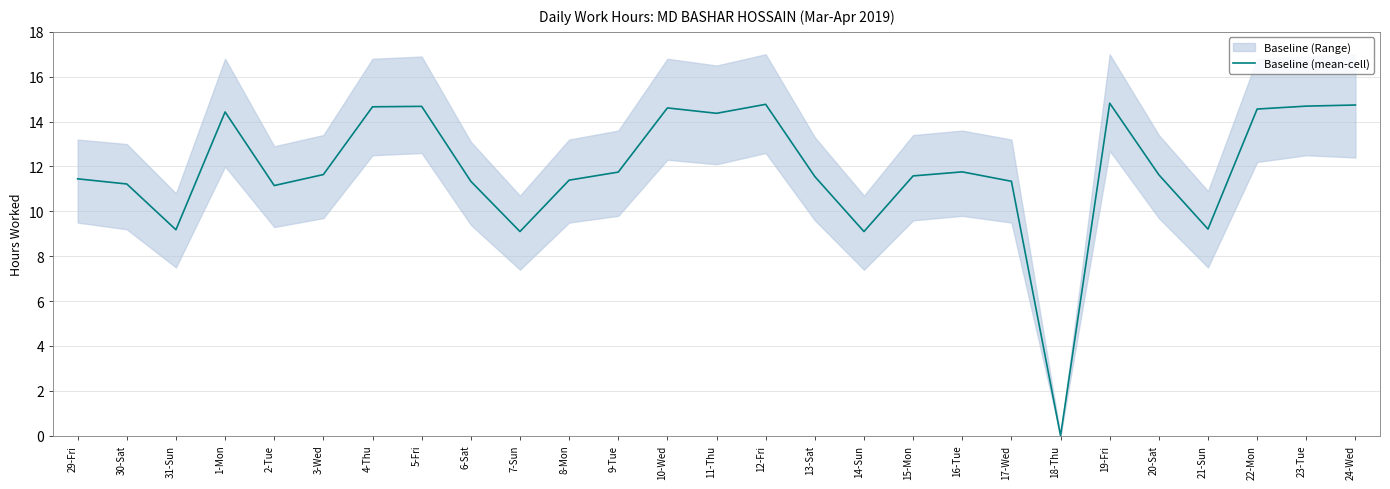

Rank the categories by value from highest to lowest.

19-Fri, 12-Fri, 24-Wed, 23-Tue, 5-Fri, 4-Thu, 10-Wed, 22-Mon, 1-Mon, 11-Thu, 16-Tue, 9-Tue, 3-Wed, 20-Sat, 15-Mon, 13-Sat, 29-Fri, 8-Mon, 6-Sat, 17-Wed, 30-Sat, 2-Tue, 21-Sun, 31-Sun, 7-Sun, 14-Sun, 18-Thu